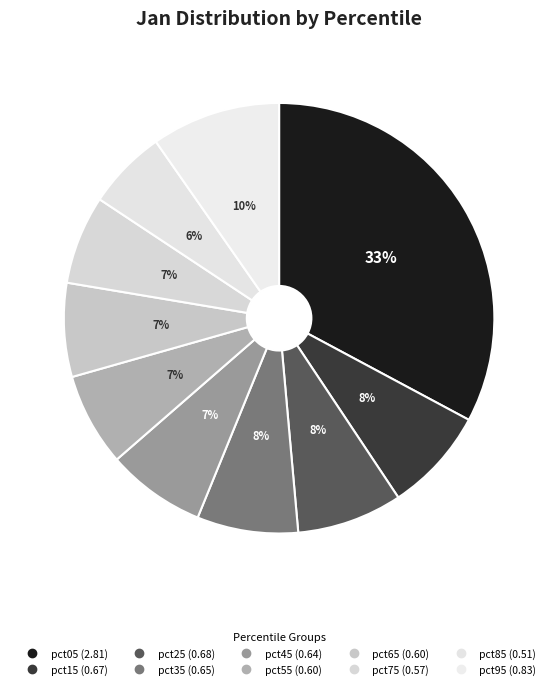

What percentage is the pct05 slice, to the nearest percent?

33%